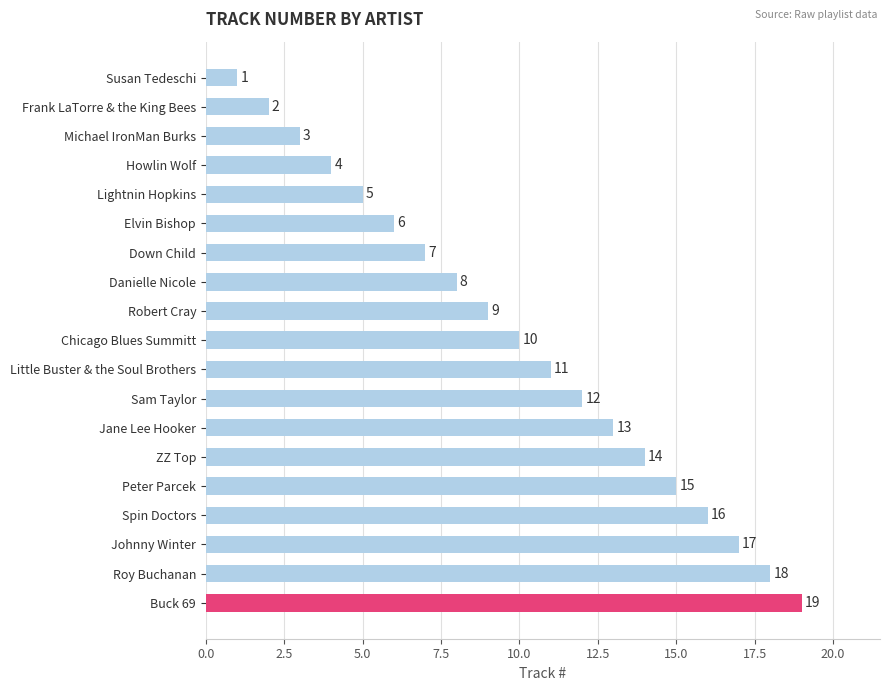

Between Little Buster & the Soul Brothers and Elvin Bishop, which is larger?

Little Buster & the Soul Brothers